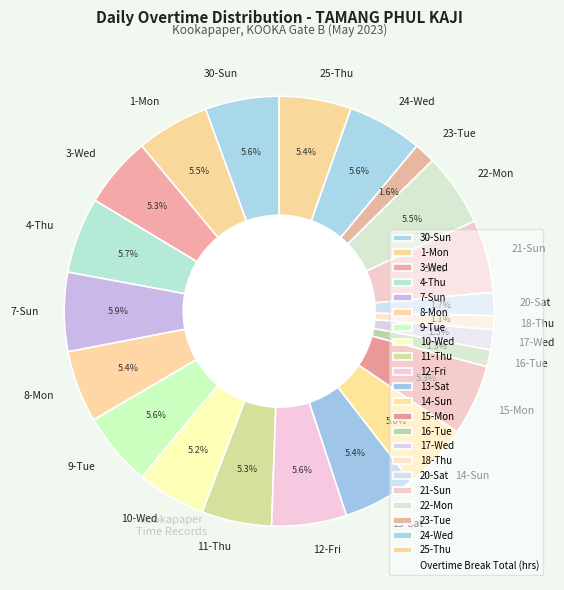

How much of the chart is everything except 24-Wed?

94.4%